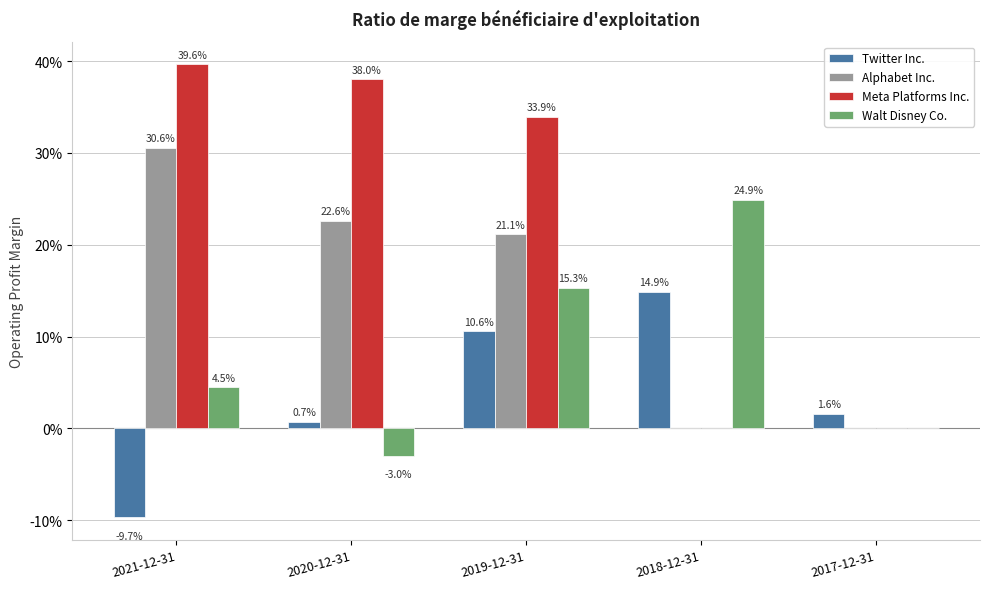

What are all the series names shown in the legend?

Twitter Inc., Alphabet Inc., Meta Platforms Inc., Walt Disney Co.